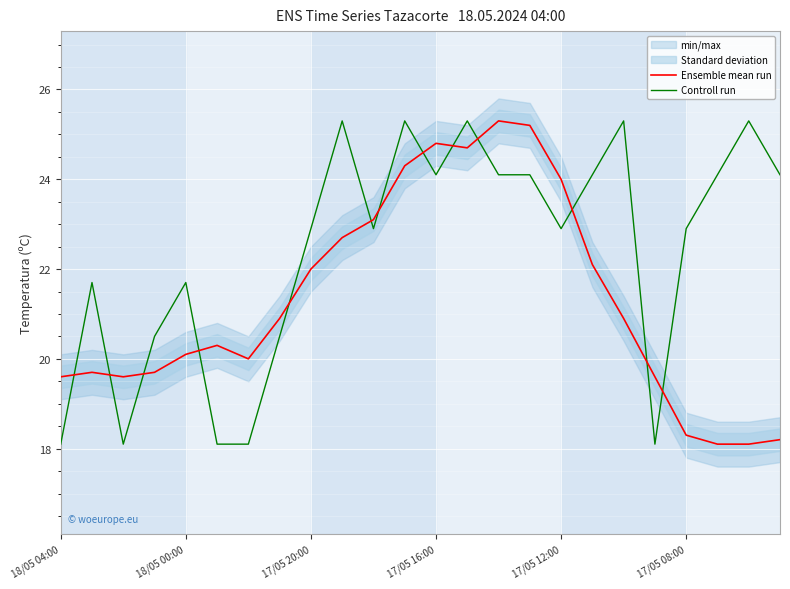

Which series ends up on top after the final intersection of Controll run and Ensemble mean run?

Controll run